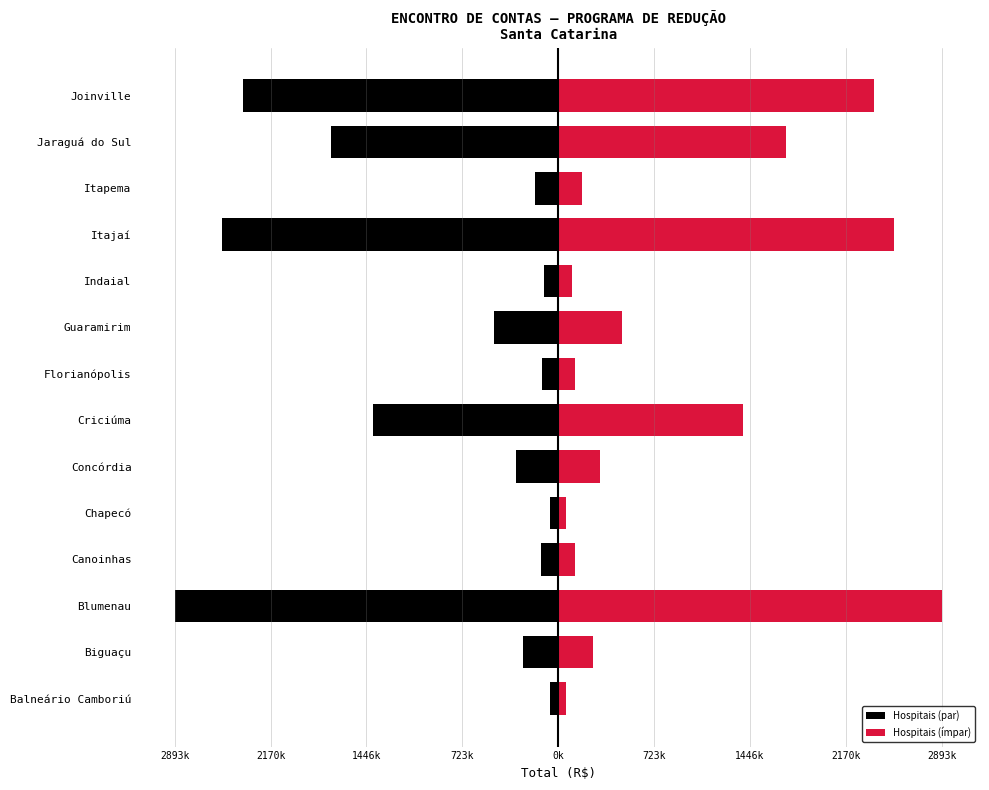

Which series has the largest total across all categories?

Hospitais (ímpar)